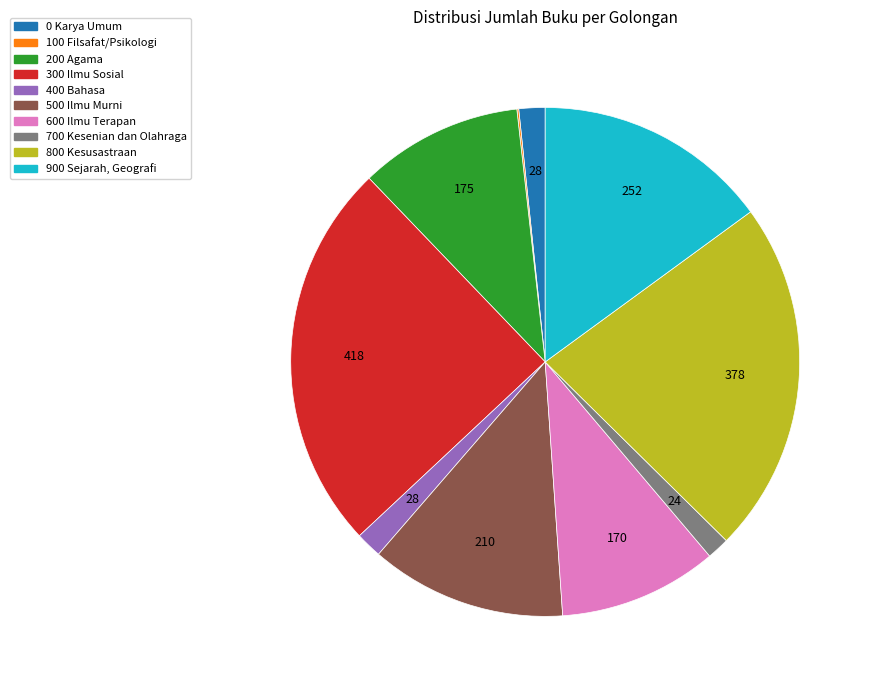

Is there any slice that represents more than half of the pie?

No